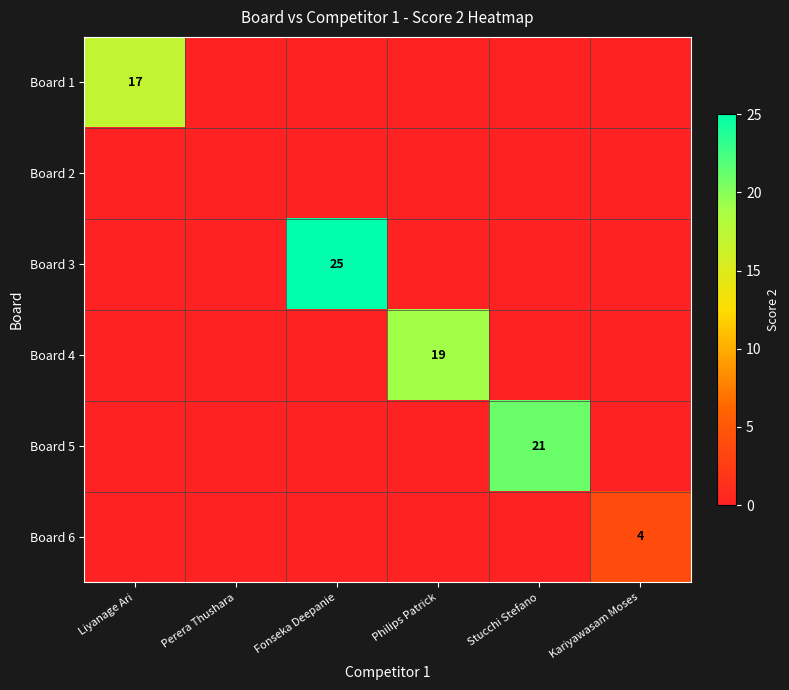

What is the maximum value shown in the chart?

25